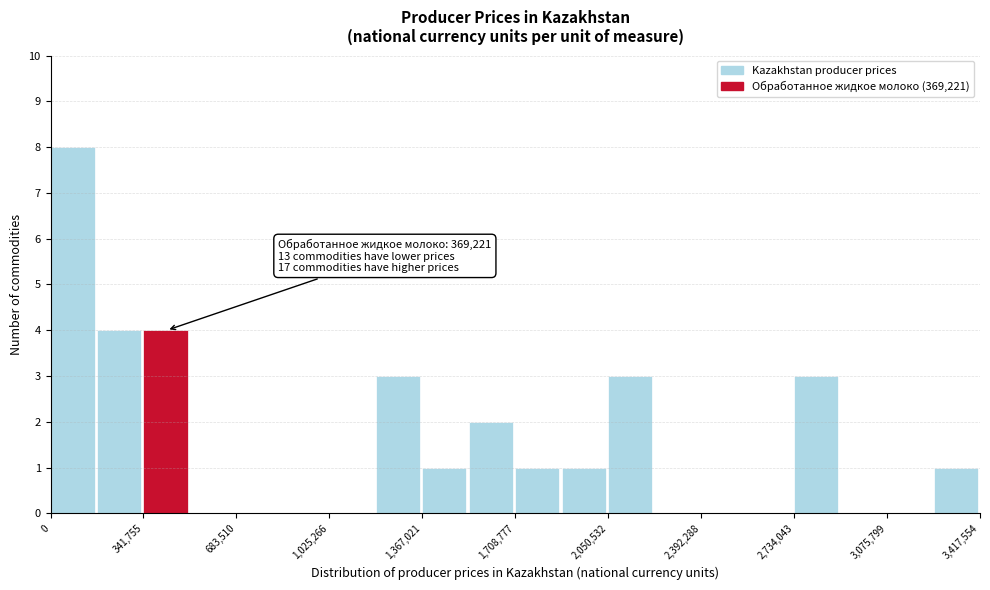

Read against the x-axis, roughly where is the centre of the tallest bar?

100000